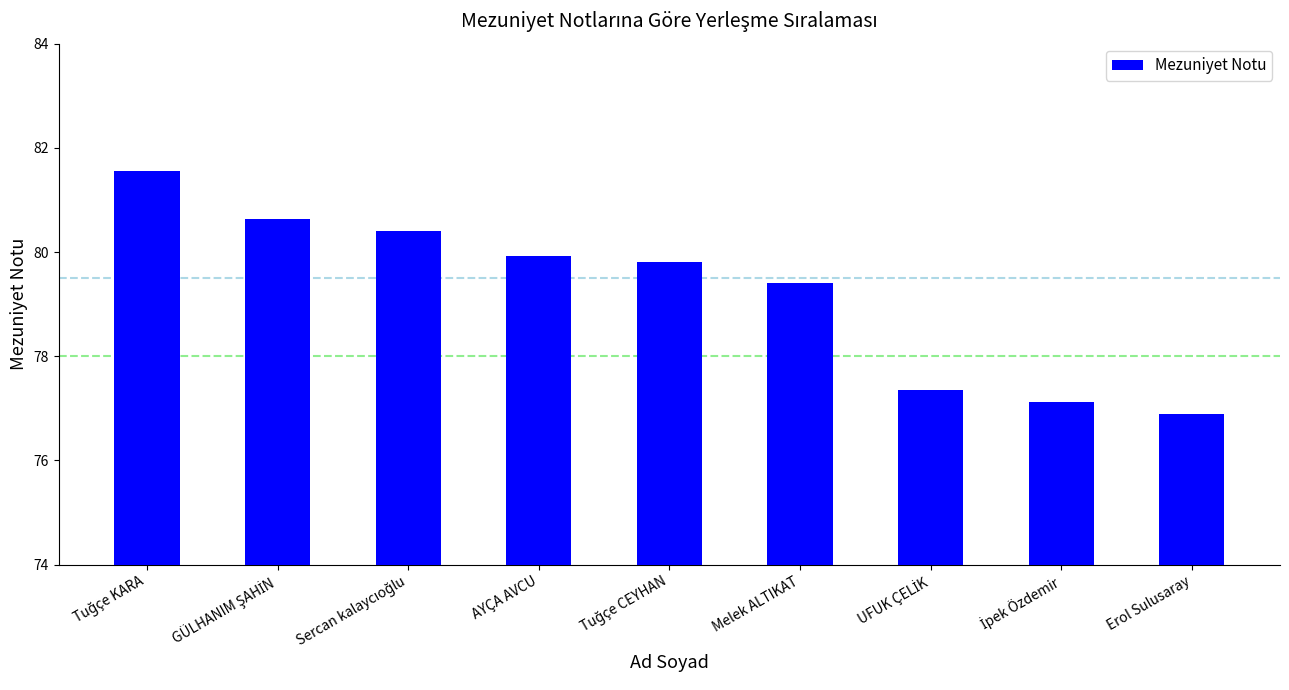

The value at Erol Sulusaray is 53.6. True or false?

False